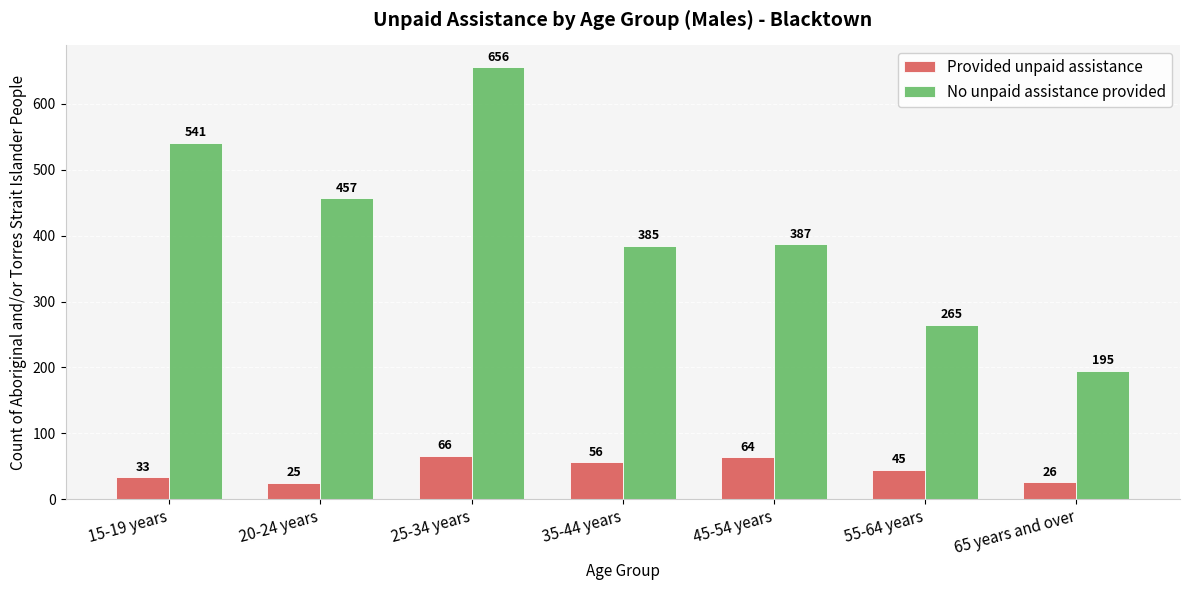

What is the maximum value shown in the chart?

656